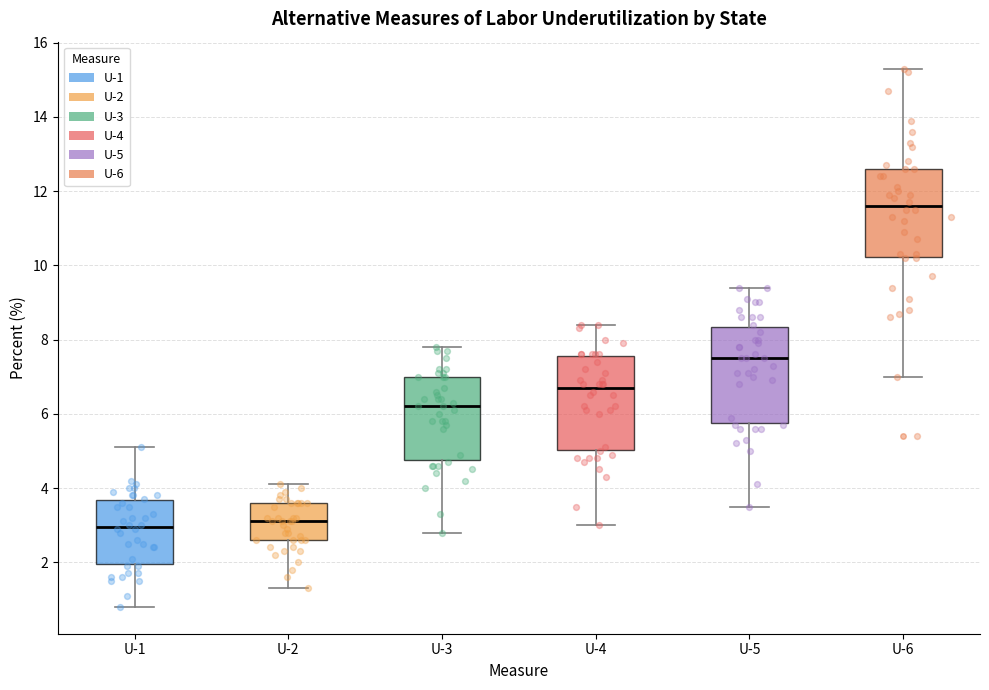

Which box has the highest median line?

U-6